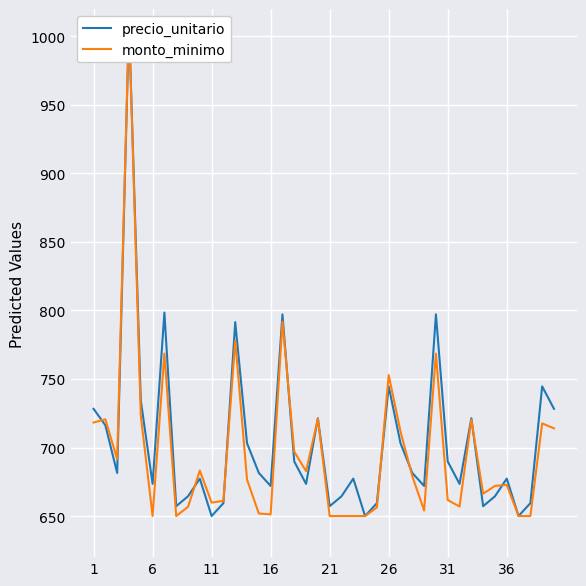

Is it true that monto_minimo equals 345.1 at 18?

False